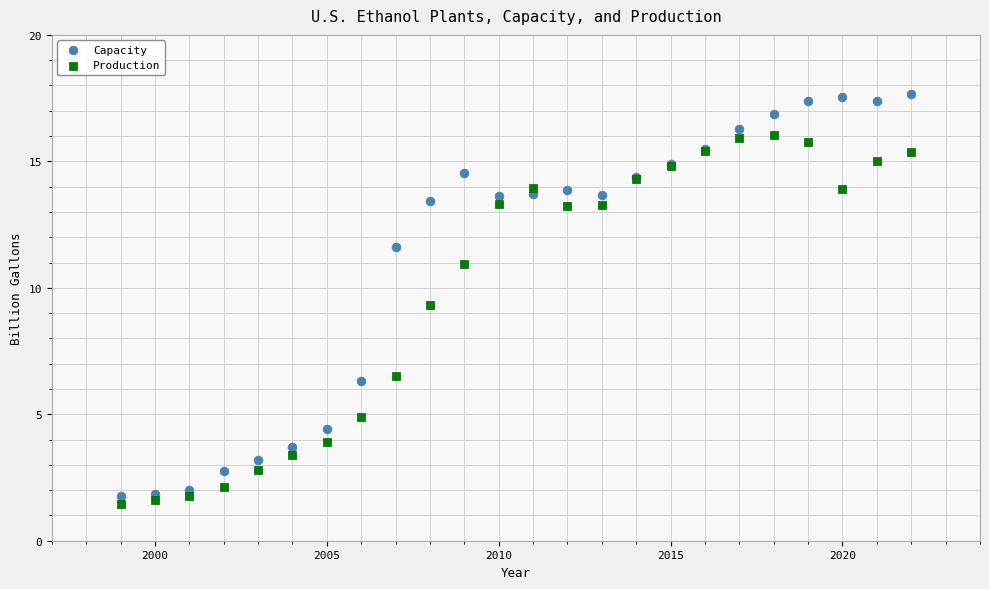

Across all series, what Y value is closest to 9?

9.3